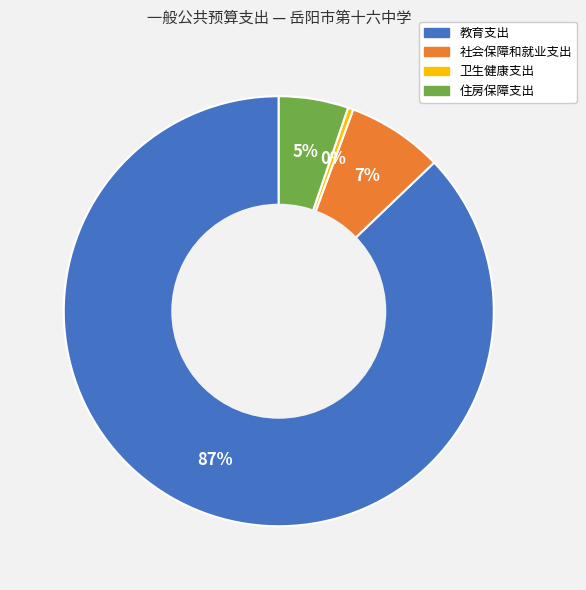

To the nearest percent, what portion does 住房保障支出 represent?

5%